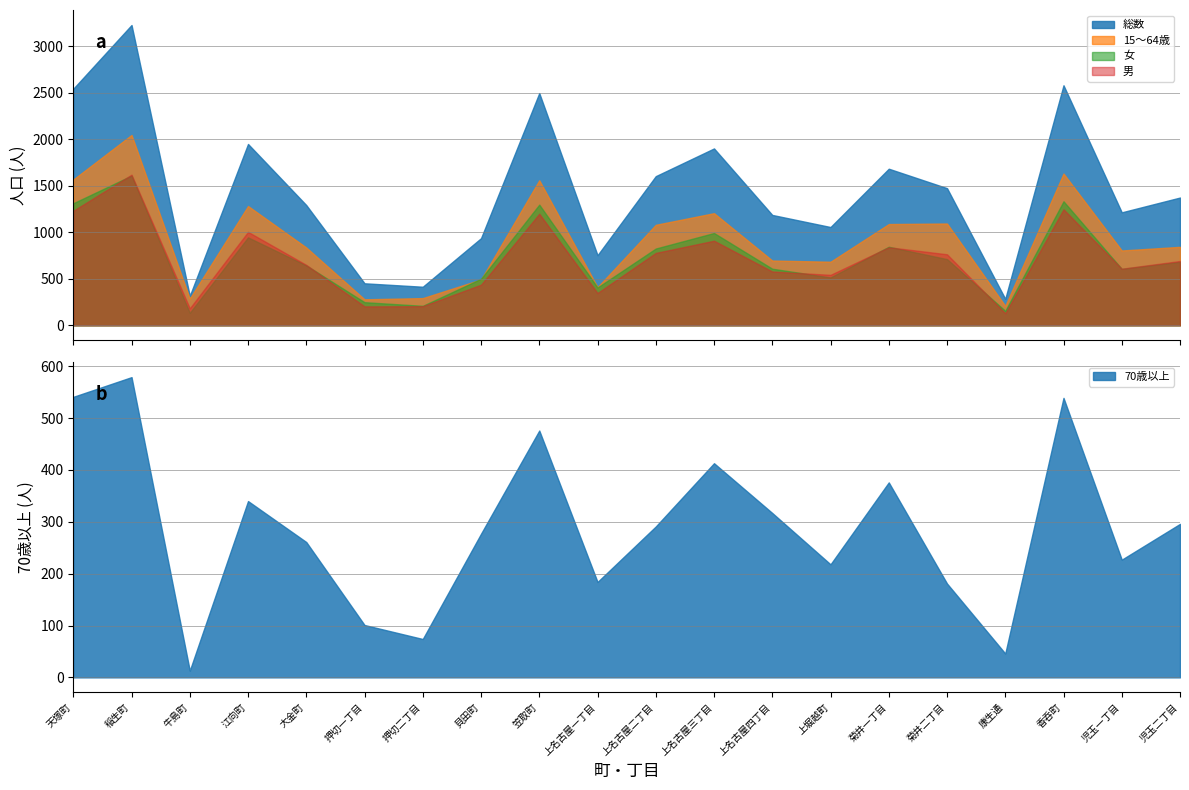

True or false: 総数 and 15〜64歳 intersect in this chart.

False